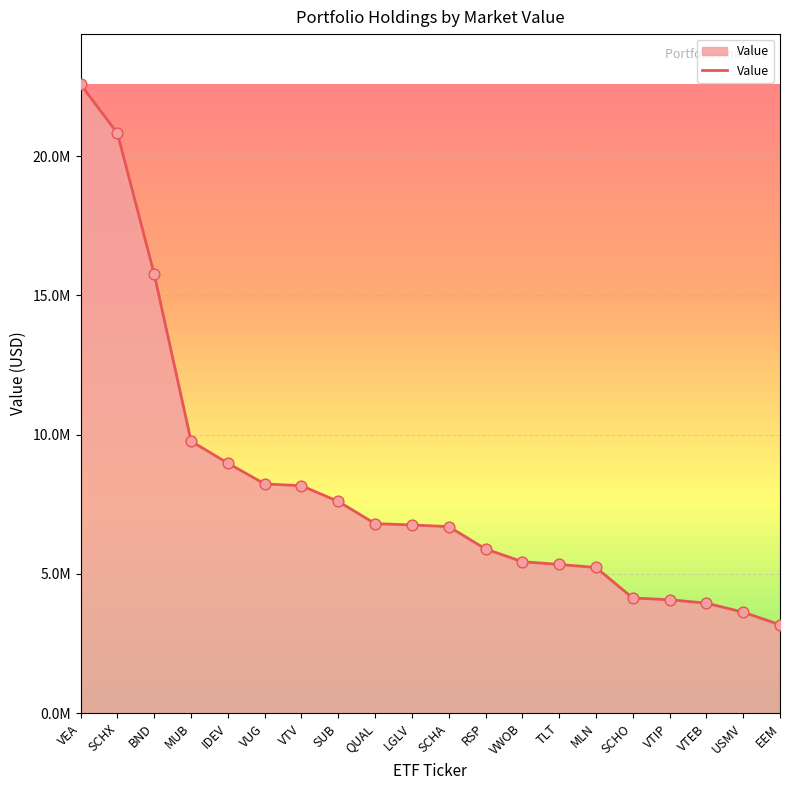

What is the change in value from IDEV to VWOB?

-3535281